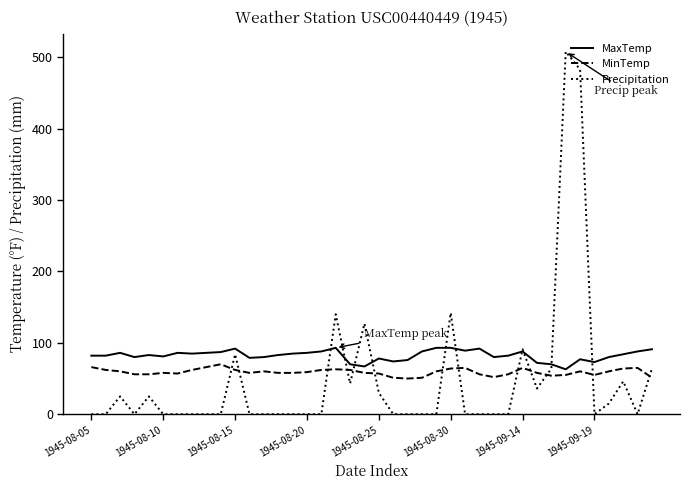

List the series in order of their peak value, highest first.

Precipitation, MaxTemp, MinTemp